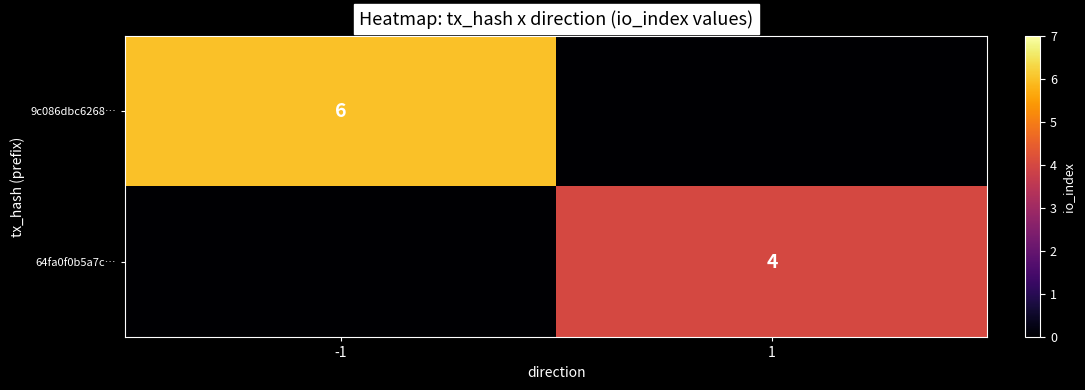

The value of 64fa0f0b5a7c… at 1 is 6. True or false?

False